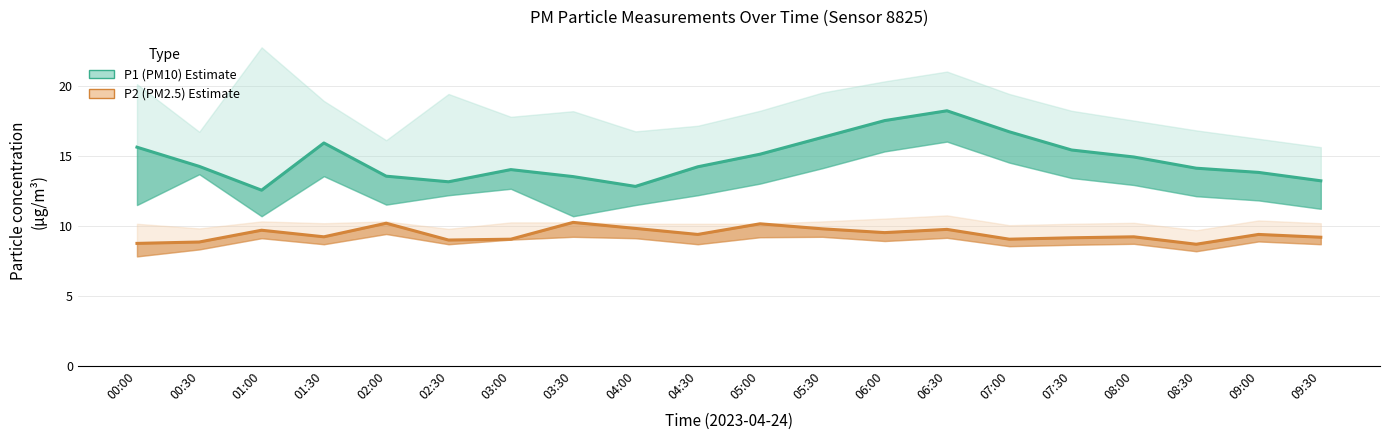

The value of P2 (PM2.5) estimate at 01:00 is 9.7. True or false?

True